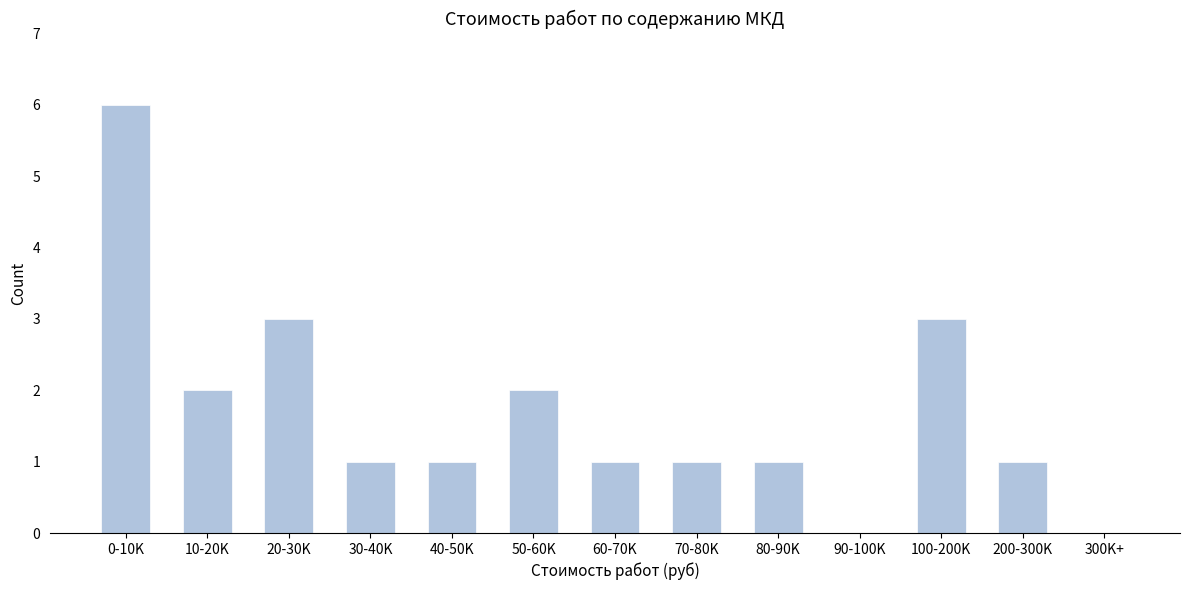

Reading left to right, extract all data points from this chart.

0-10K=6	10-20K=2	20-30K=3	30-40K=1	40-50K=1	50-60K=2	60-70K=1	70-80K=1	80-90K=1	90-100K=0	100-200K=3	200-300K=1	300K+=0